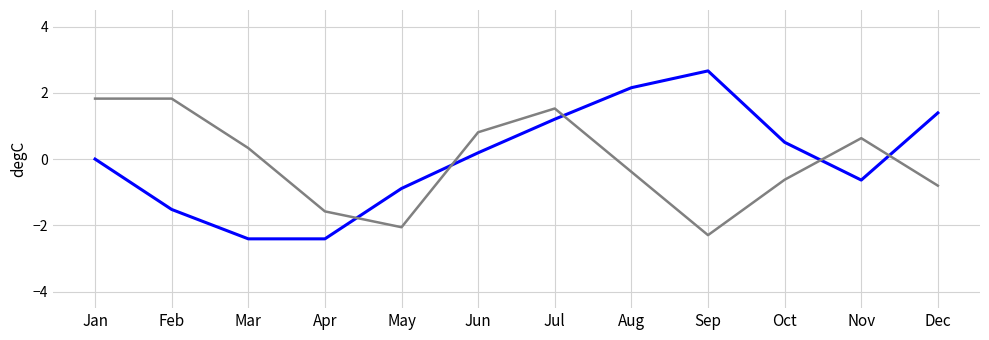

What is the minimum value shown in the chart?

-2.4